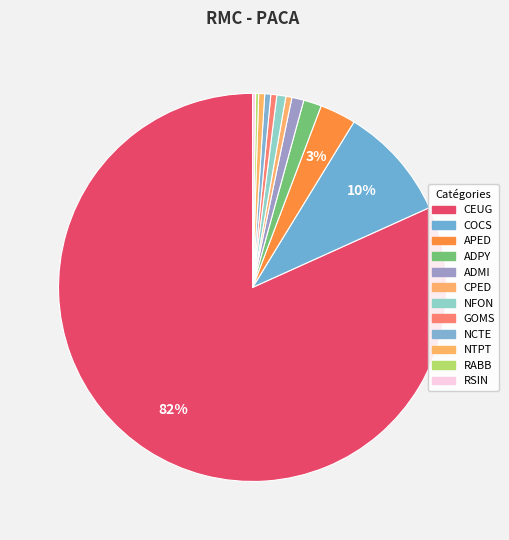

What is the change in value from COCS to CPED?

-36